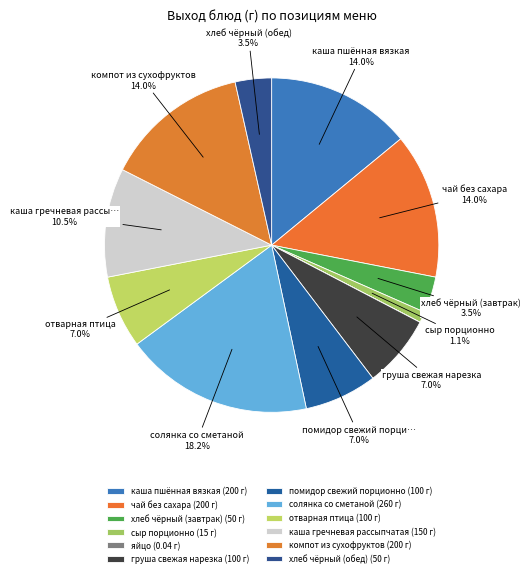

Is the sum of груша свежая нарезка and хлеб чёрный (обед) greater than half?

No